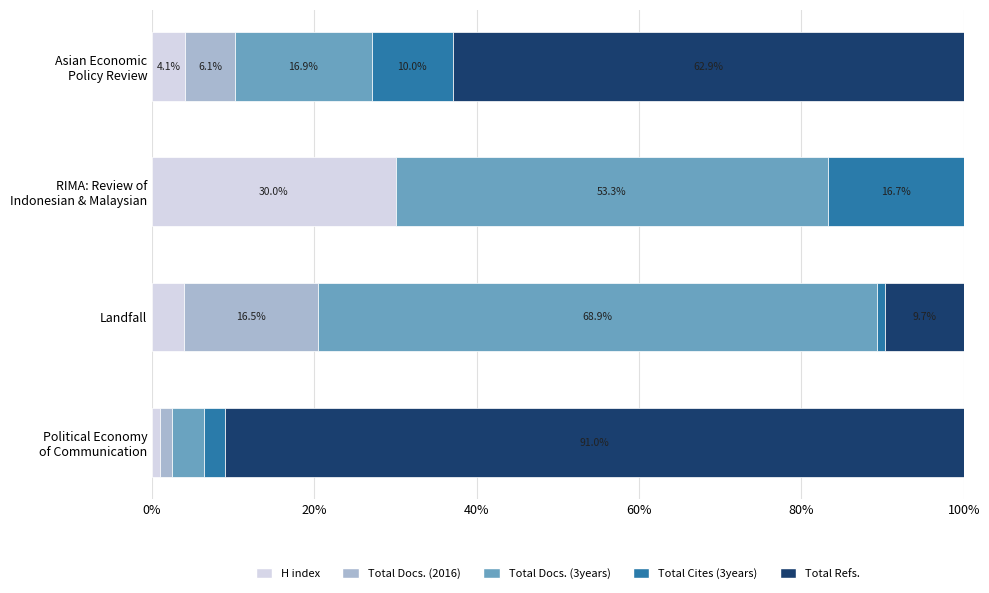

What is the total value across all series at Landfall?

100.0